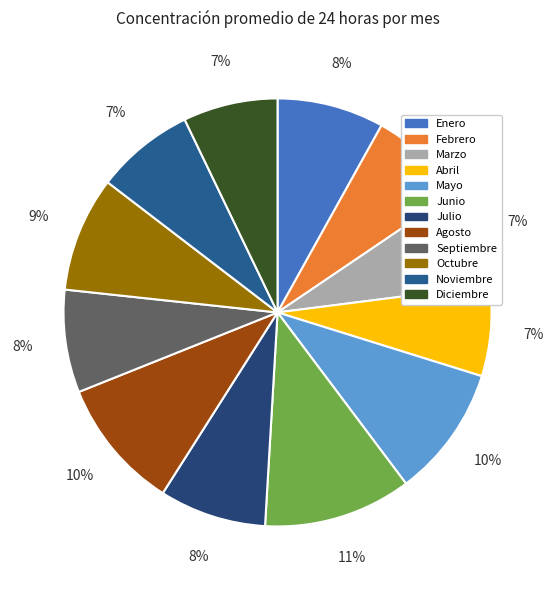

Is there any slice that represents more than half of the pie?

No